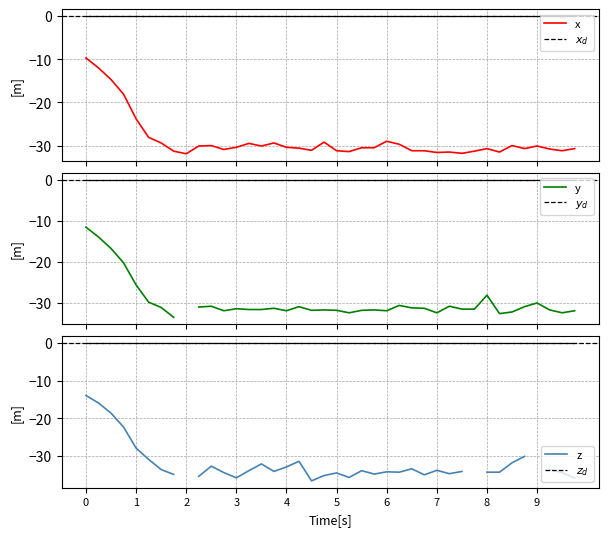

List the labels in order of $z_d$ value, largest first.

0, 1, 2, 3, 4, 5, 6, 7, 8, 9, 10, 11, 12, 13, 14, 15, 16, 17, 18, 19, 20, 21, 22, 23, 24, 25, 26, 27, 28, 29, 30, 31, 32, 33, 34, 35, 36, 37, 38, 39